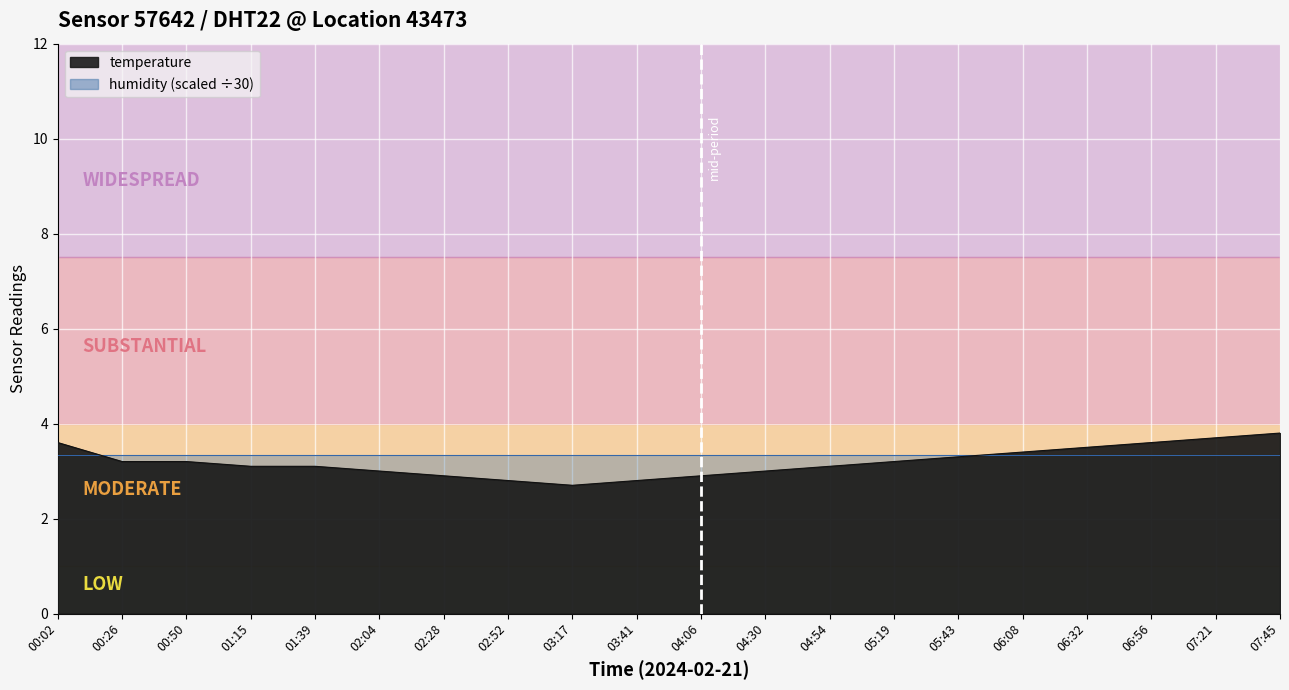

True or false: the data shows 4.0 at 02:28.

False